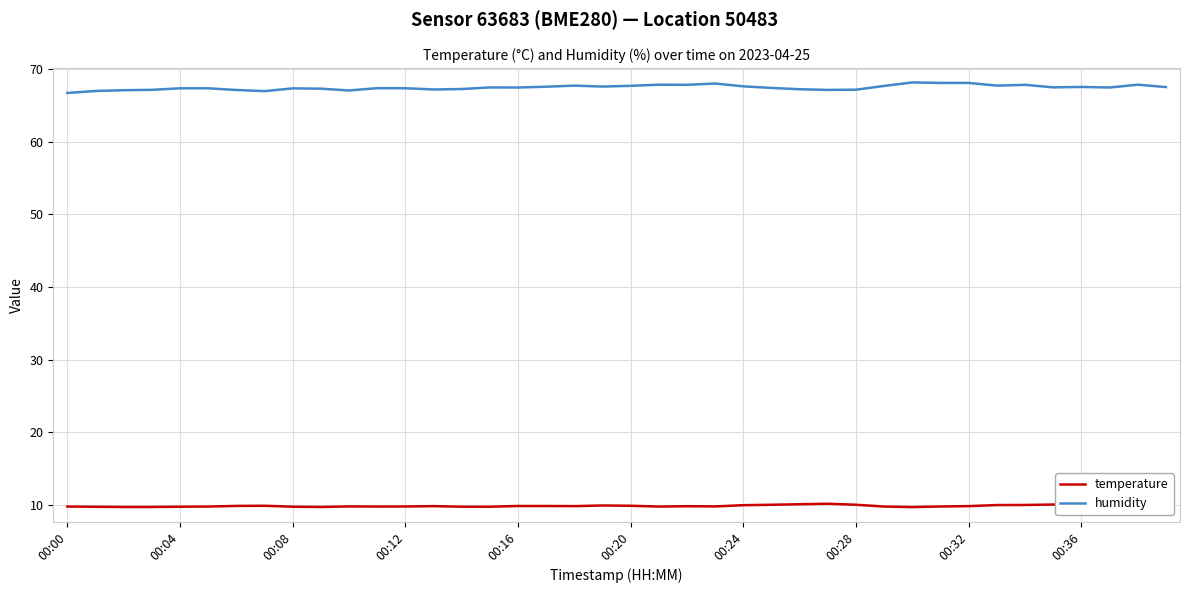

What is the sum of all humidity values?

2699.1